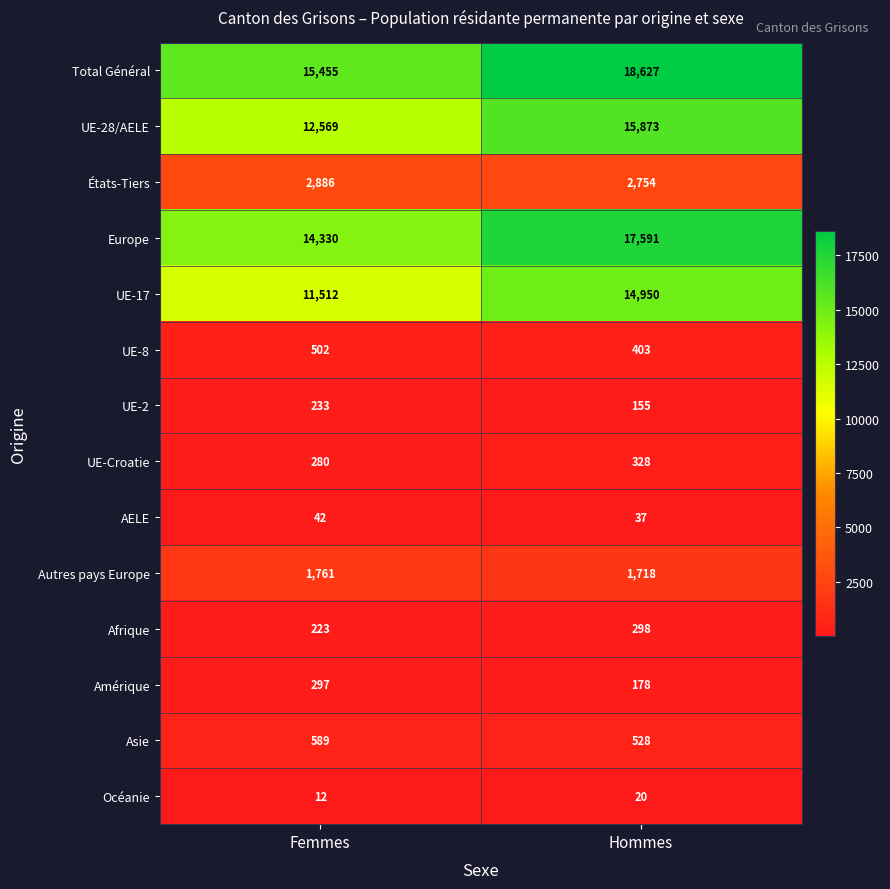

Is it true that UE-2 equals 233 at Femmes?

True